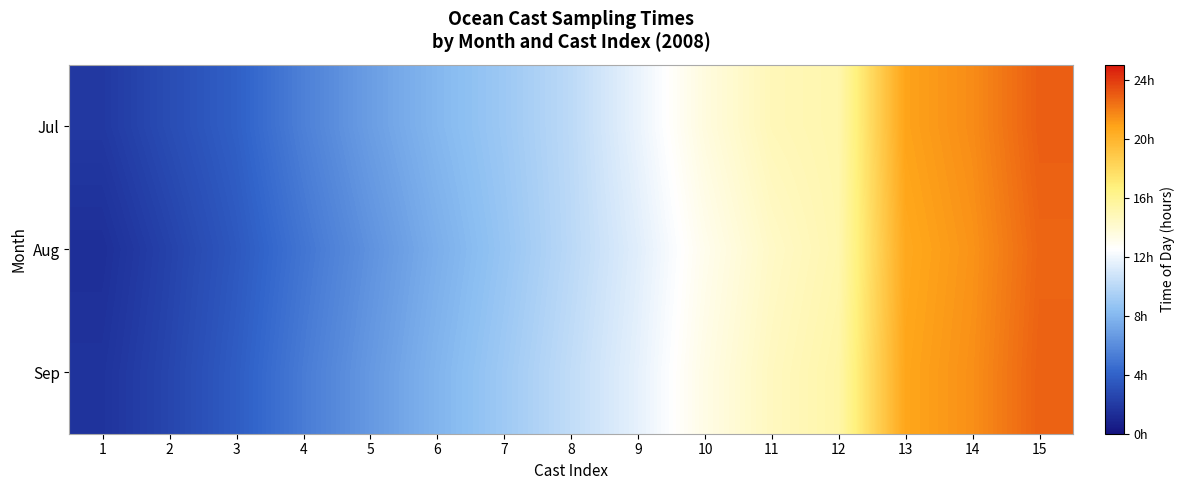

Reading left to right, what are all the values shown in this chart?

Jul: 1=1.9	2=2.9	3=3.9	4=5.4	5=6.8	6=8.0	7=8.9	8=10.1	9=11.7	10=13.6	11=14.8	12=15.1	13=20.9	14=21.6	15=22.9
Aug: 1=1.4	2=2.4	3=3.5	4=4.9	5=6.2	6=7.6	7=8.8	8=10.0	9=11.4	10=13.1	11=14.3	12=15.1	13=20.6	14=21.3	15=22.7
Sep: 1=1.6	2=2.5	3=3.7	4=5.2	5=6.5	6=7.9	7=9.0	8=10.3	9=11.6	10=13.3	11=14.5	12=15.3	13=20.8	14=21.4	15=22.8